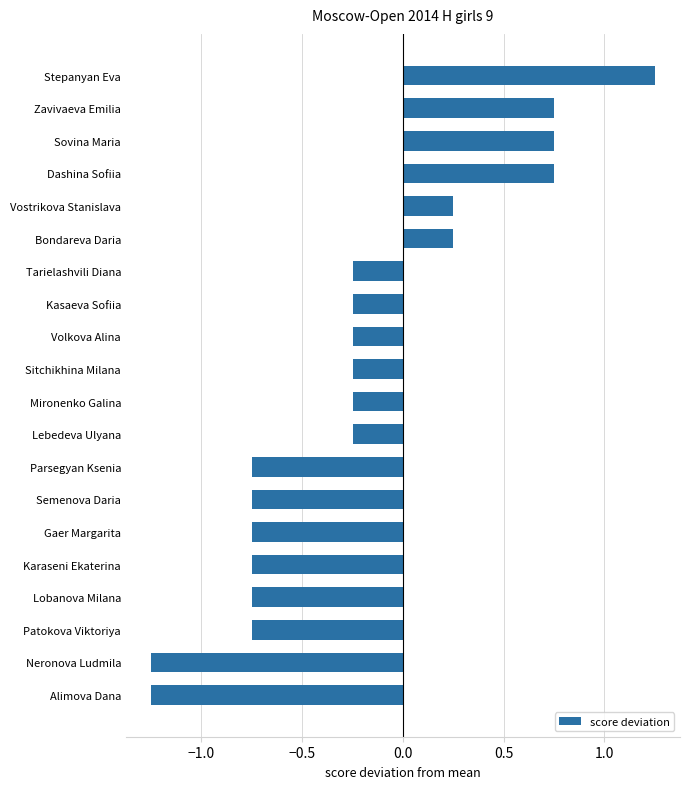

Is it true that the value at Vostrikova Stanislava is 0.4?

False